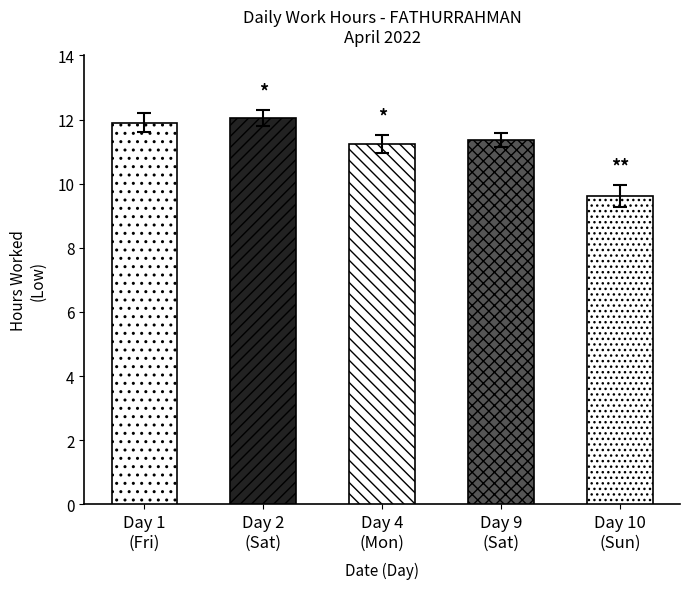

What is the difference between the maximum and minimum values in the Low (Hours) series?

2.5